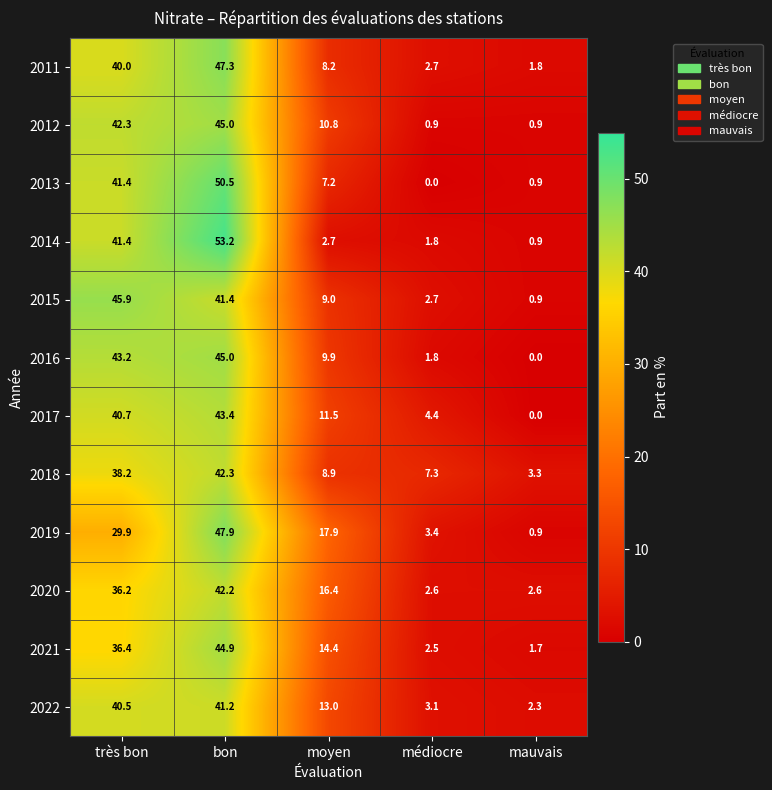

Which category has the highest value across all series?

bon